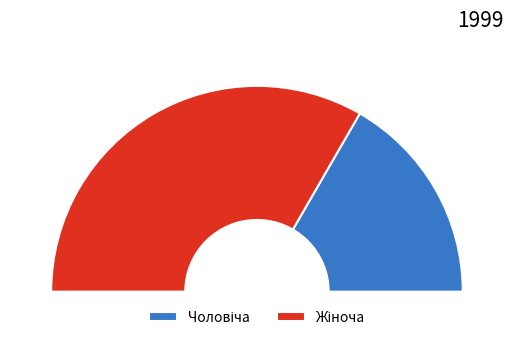

To the nearest percent, what is the difference between the Жіноча and Чоловіча slice percentages?

33%